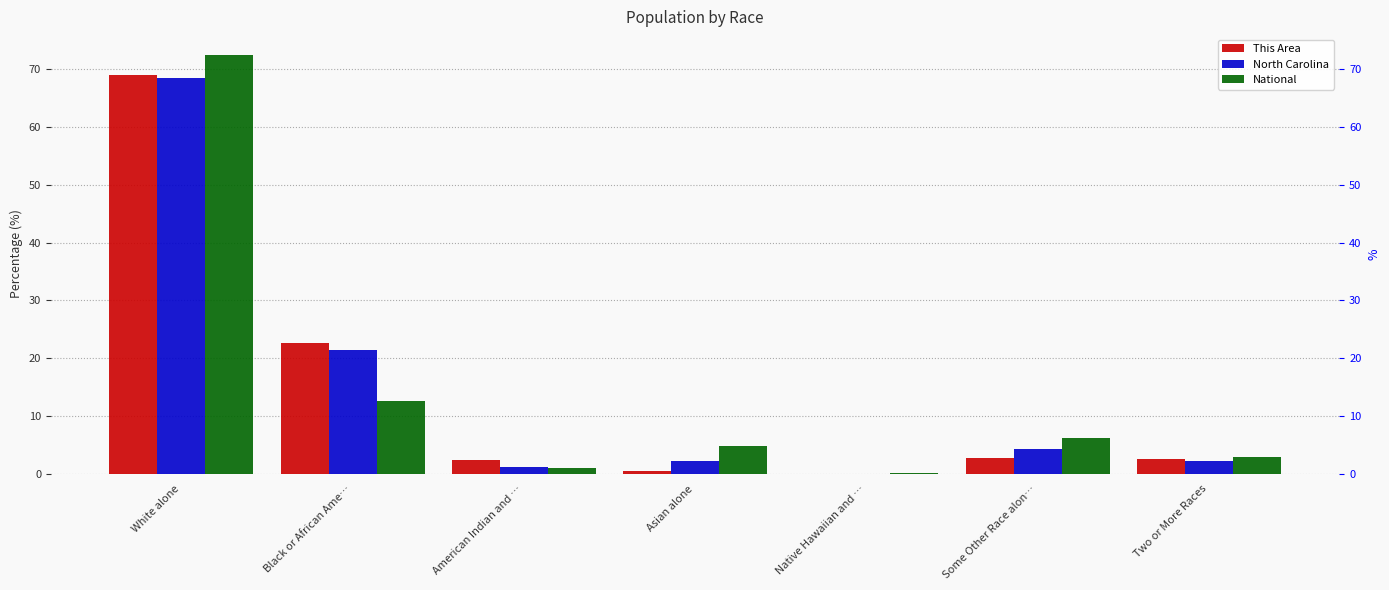

List the labels in order of This Area value, largest first.

White alone, Black or African Ame…, Some Other Race alon…, Two or More Races, American Indian and …, Asian alone, Native Hawaiian and …